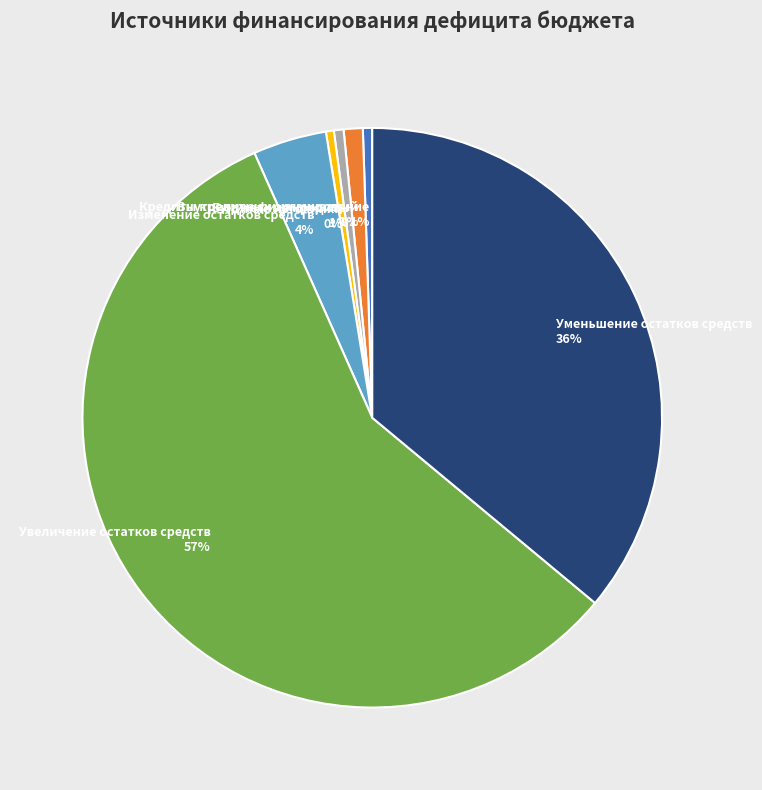

What is the ratio of the value at Уменьшение остатков средств 36% to the value at Иные источники 0%?

81.6